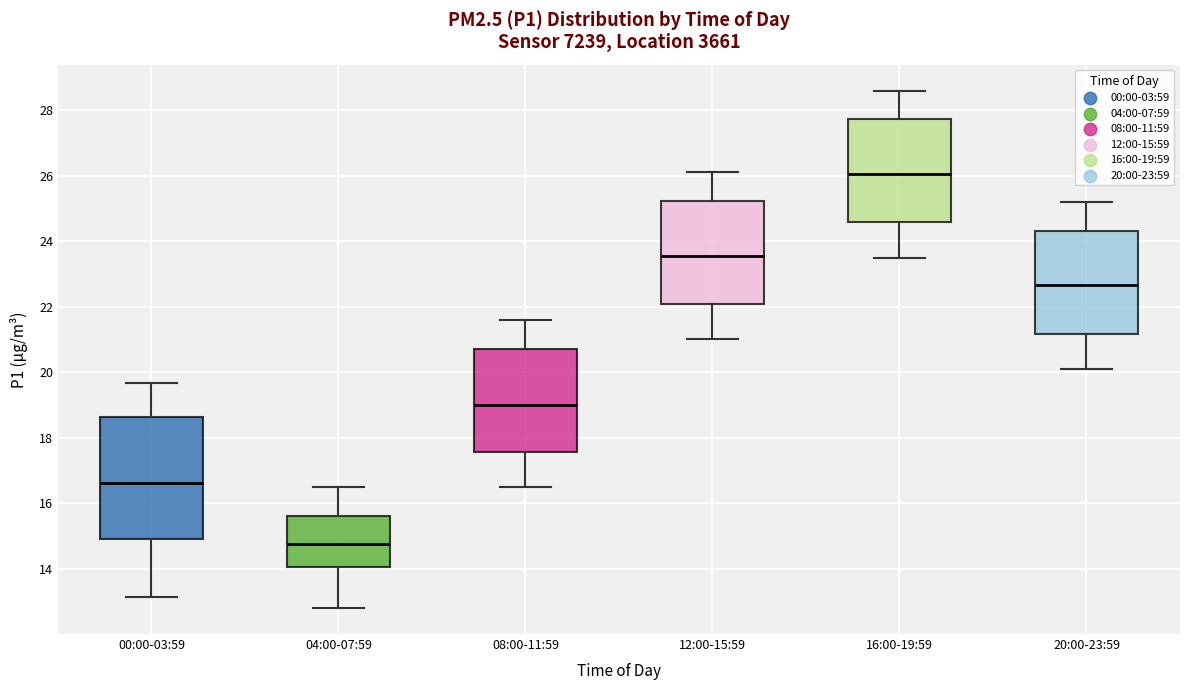

Reading left to right, transcribe this box plot: for each box, give where its median line is, the range the box spans, and where its two whiskers end, as read against the y-axis. The values are not printed on the chart, so give them approximately, as read against the axis.

00:00-03:59: median 16.6, box 15.0 to 18.6, whiskers 13.2 to 19.6
04:00-07:59: median 14.8, box 14.0 to 15.6, whiskers 12.8 to 16.6
08:00-11:59: median 19.0, box 17.6 to 20.8, whiskers 16.6 to 21.6
12:00-15:59: median 23.6, box 22.0 to 25.2, whiskers 21.0 to 26.2
16:00-19:59: median 26.0, box 24.6 to 27.8, whiskers 23.6 to 28.6
20:00-23:59: median 22.6, box 21.2 to 24.4, whiskers 20.2 to 25.2